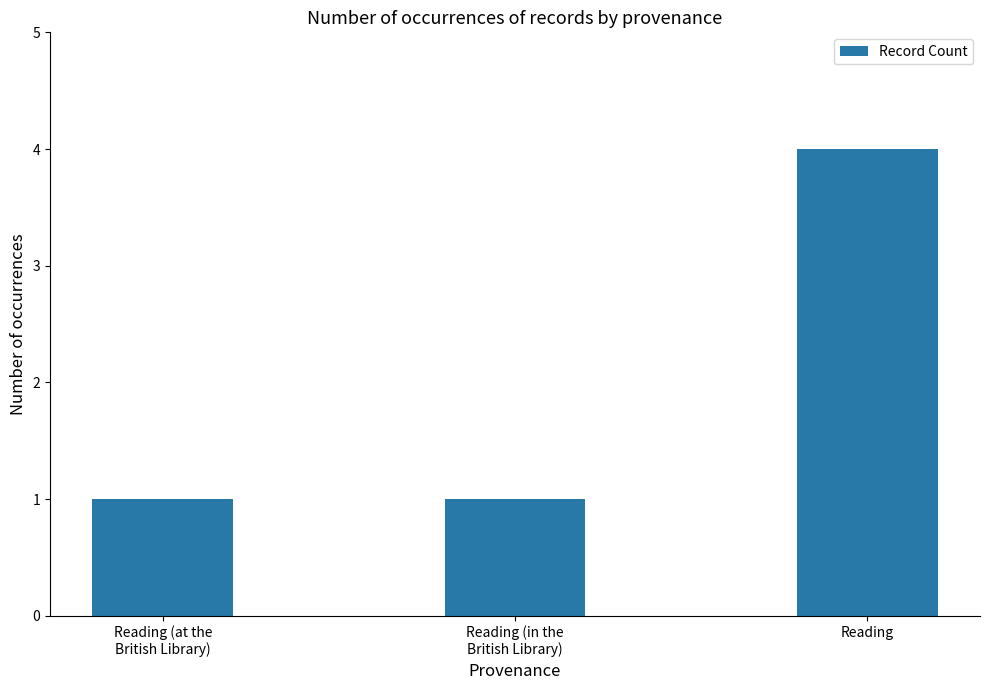

What is the label of the 1st bar from the right?

Reading